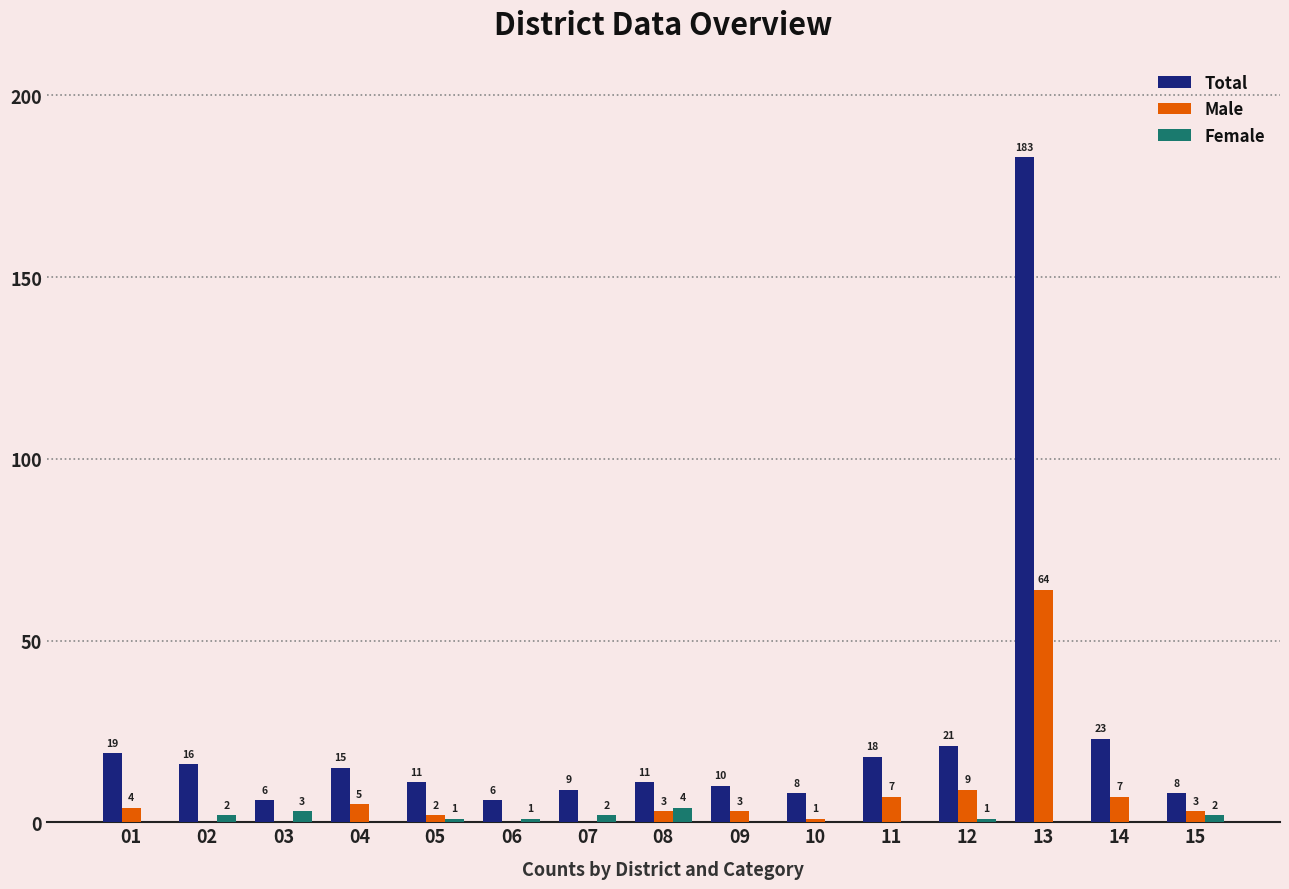

The value of Total at 02 is 16. True or false?

True